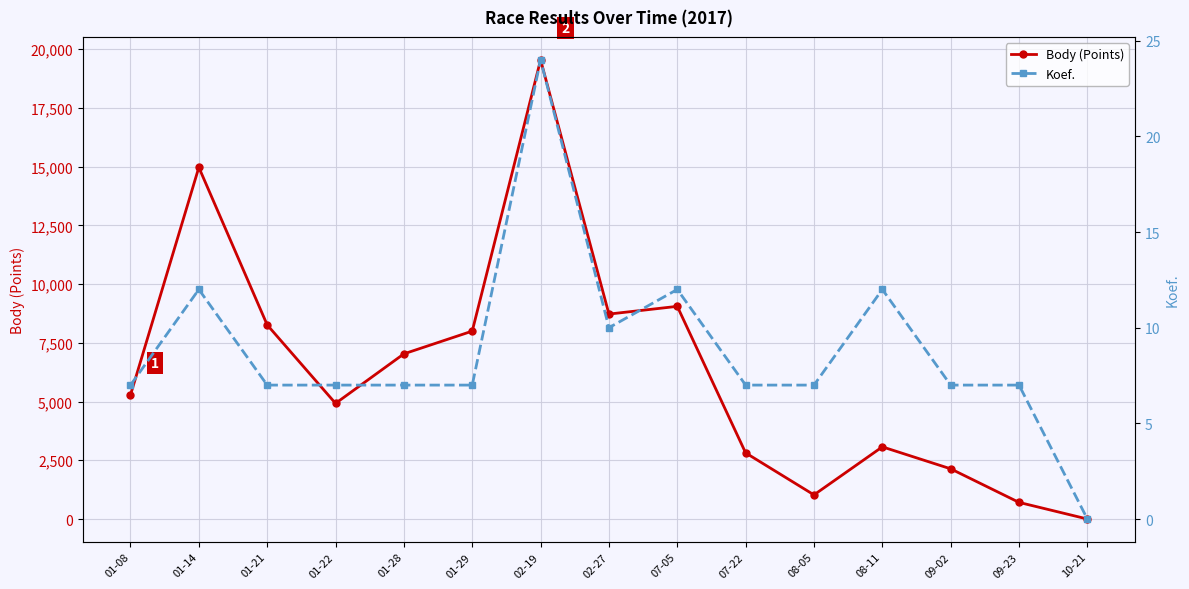

What is the difference between the Koef. values at 02-27 and 01-22?

3